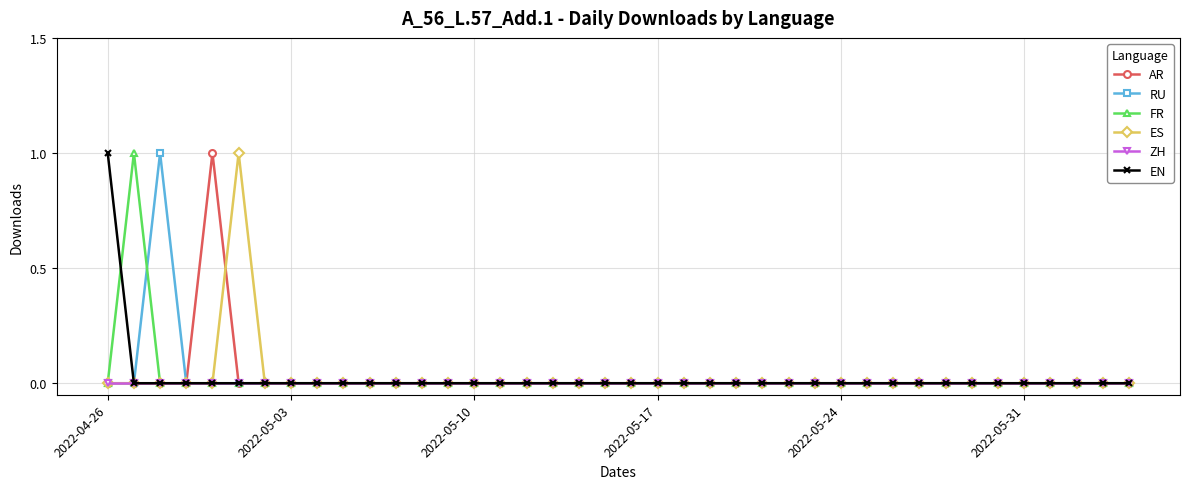

What is the difference between the maximum and minimum values in the FR series?

1